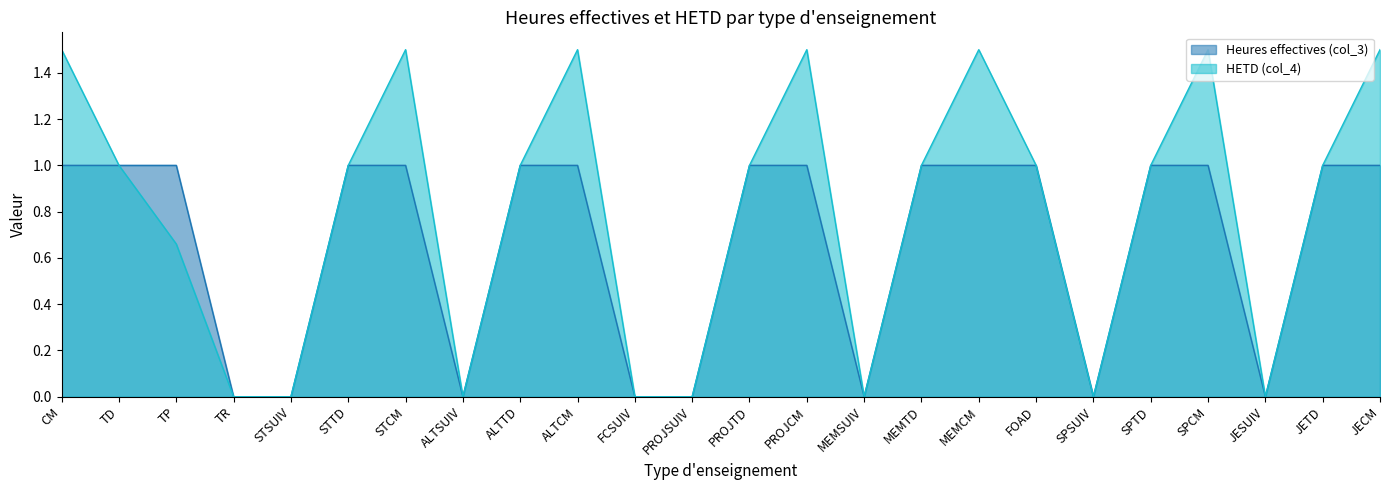

At which label does Heures effectives (col_3) reach its peak?

CM